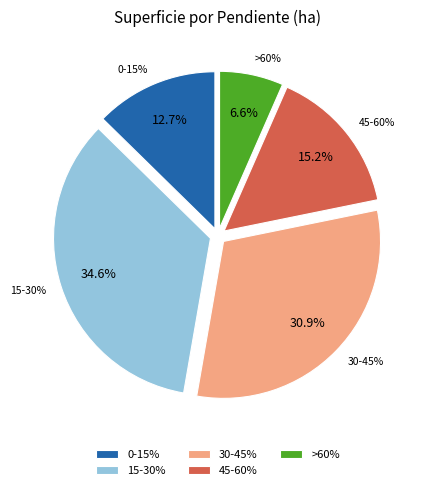

What is the total percentage of 15-30% and >60%?

41.2%